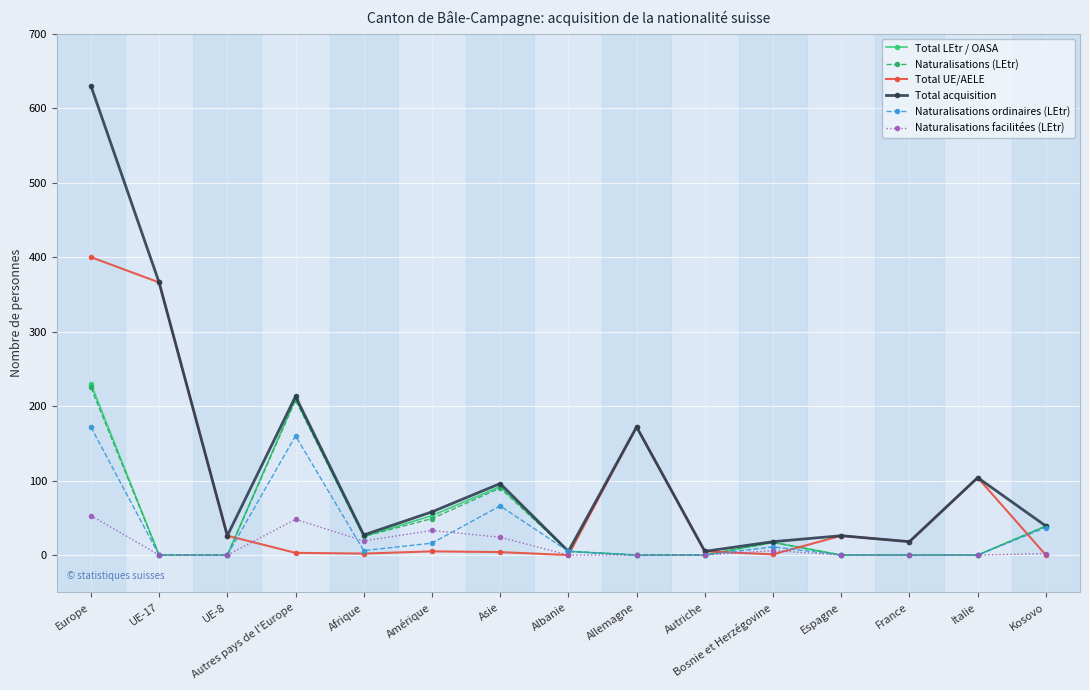

True or false: Naturalisations (LEtr) has more than 0 points higher than both neighbors.

True